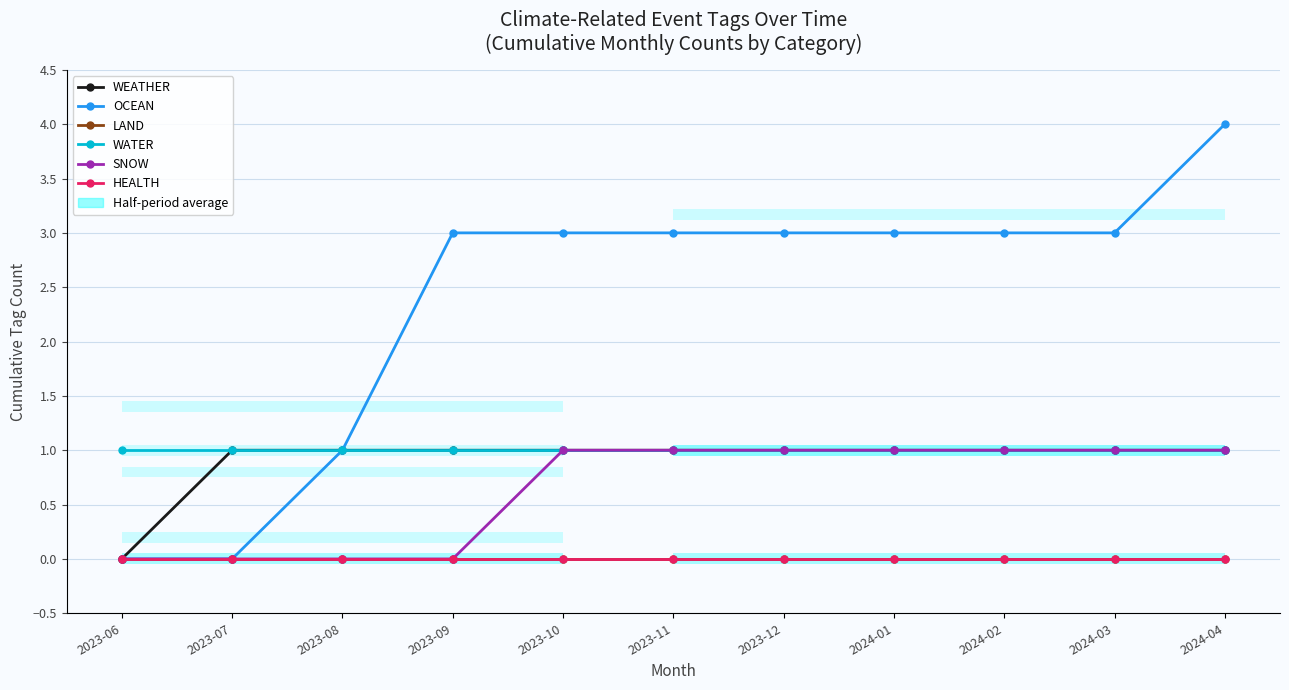

What is the sum of the WEATHER values at 2024-02 and 2024-04?

2